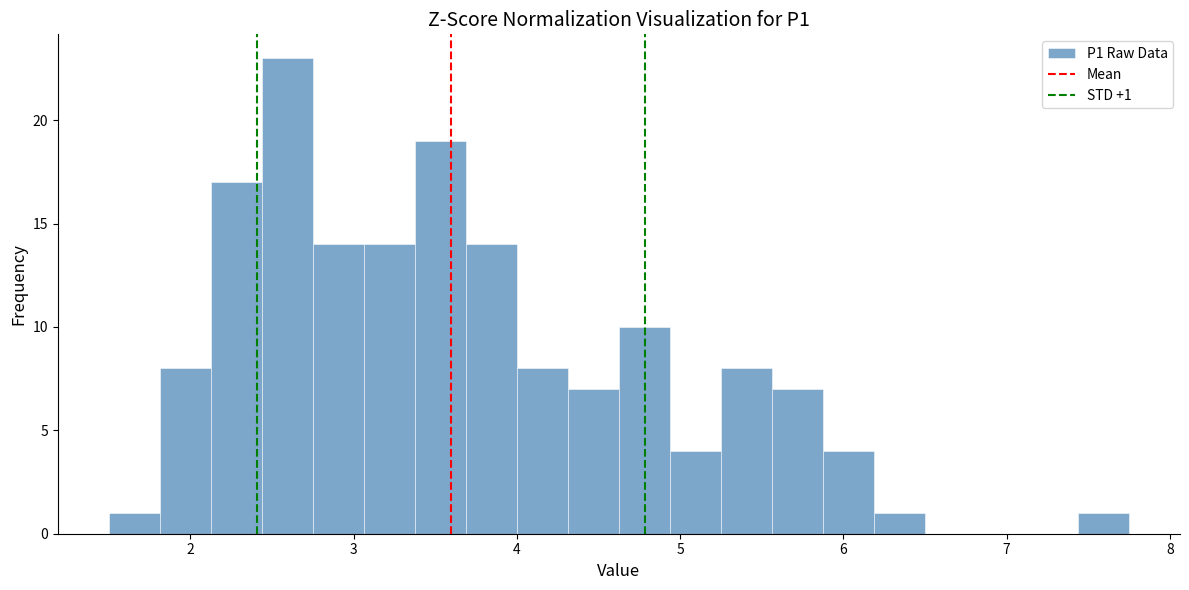

Read against the x-axis, roughly where is the centre of the tallest bar?

2.6